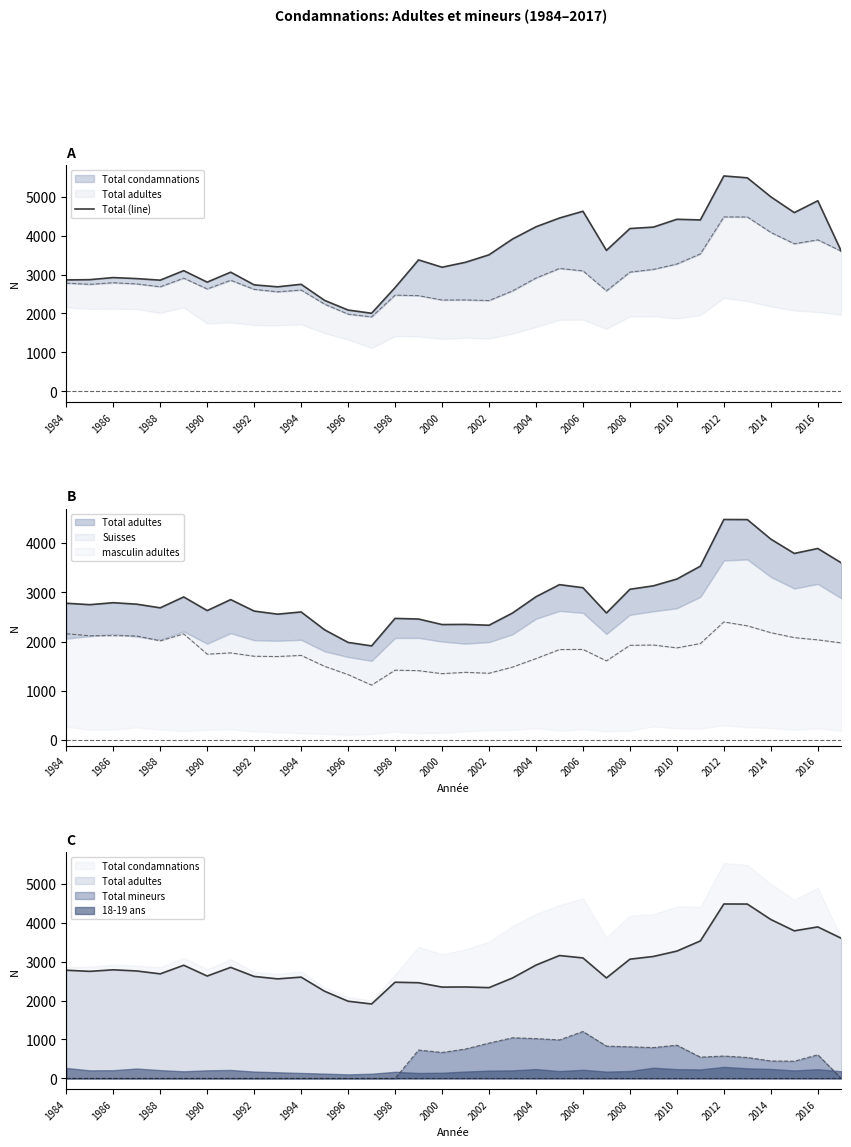

What is the difference between the maximum and minimum values?

3527